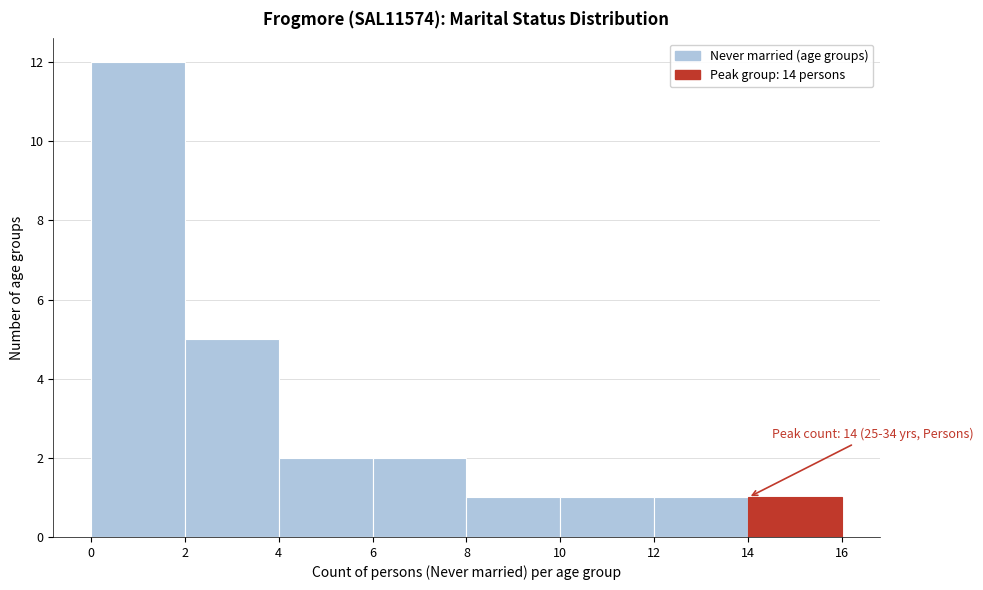

Which range on the x-axis has the tallest bar?

0 to 2